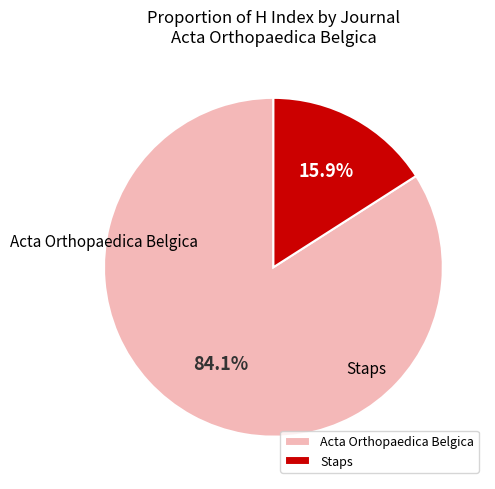

True or false: Staps accounts for 29% of the total.

False